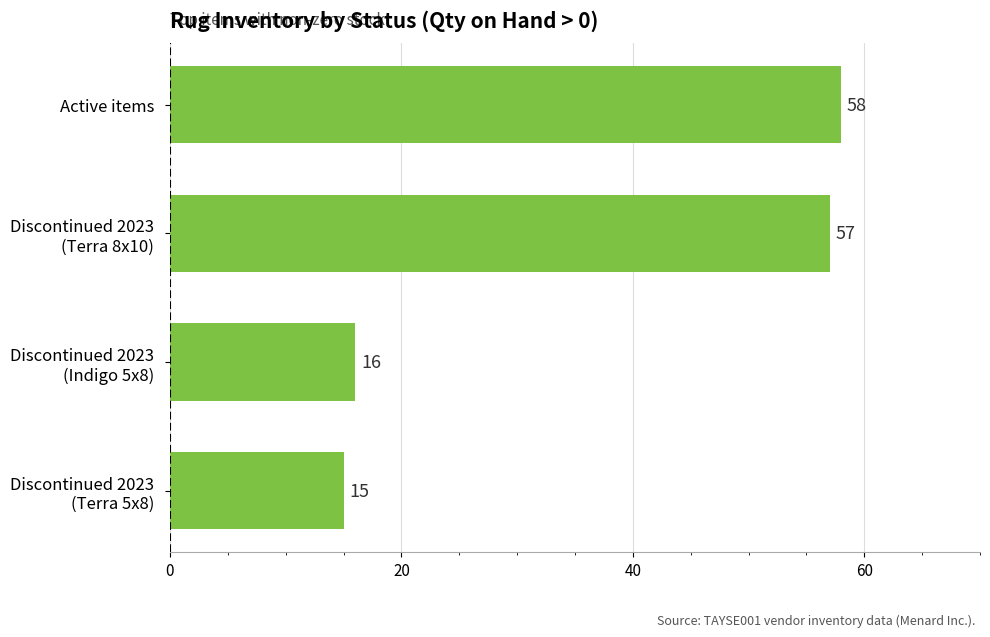

What is the difference between the maximum and second lowest values?

42